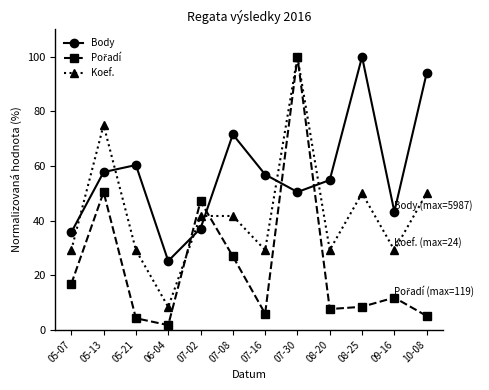

What is the maximum value shown in the chart?

100.0